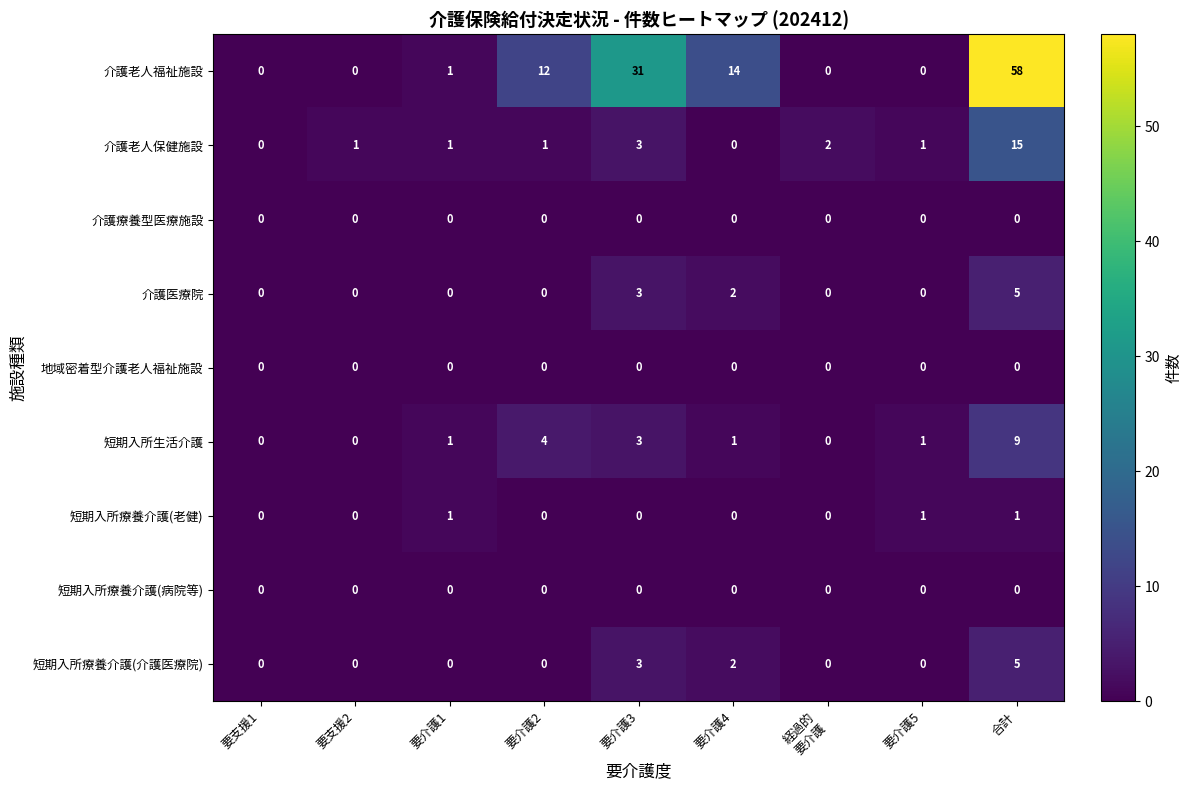

What is the difference between the highest and lowest values at 要介護1?

1